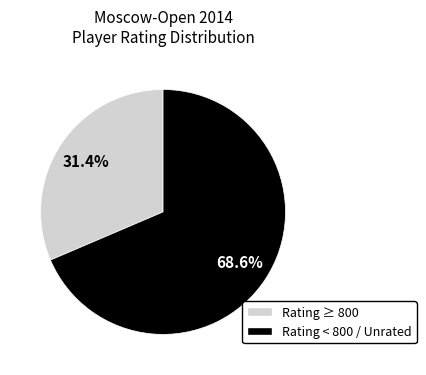

How many segments does this pie chart have?

2